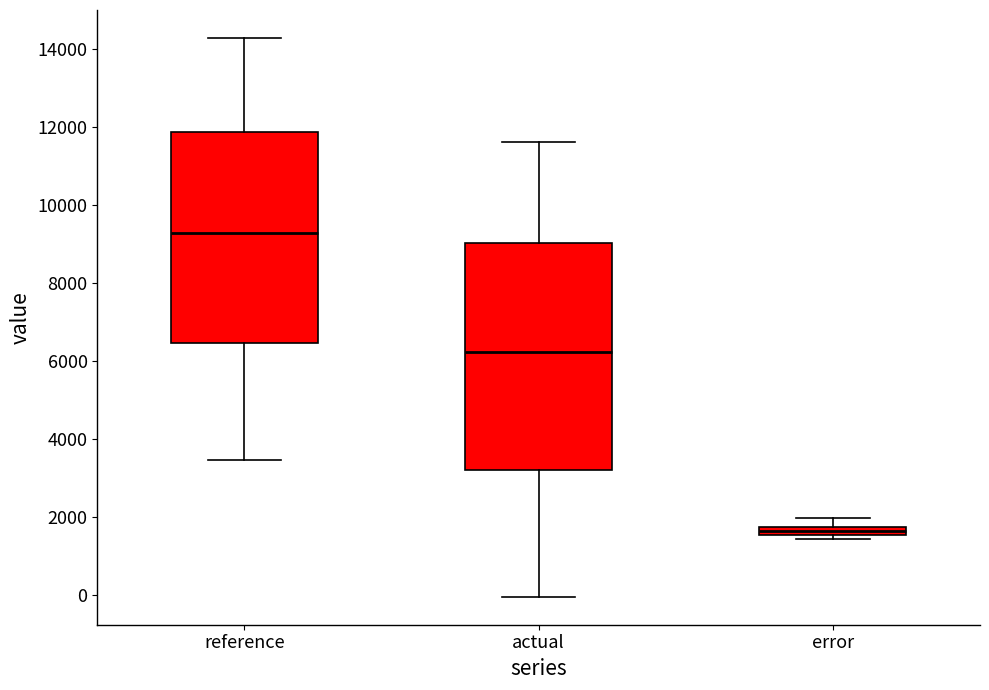

Where does the median line of the box for reference sit on the y-axis? The values are not printed on the chart, so give them approximately, as read against the axis.

9200